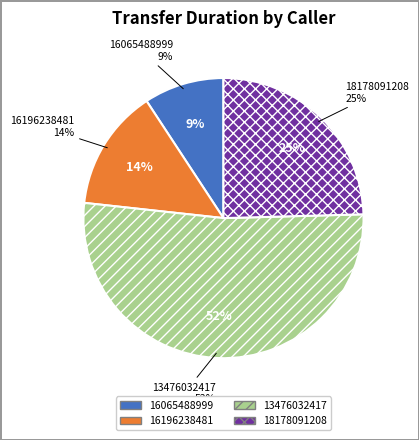

Is there any slice that represents more than half of the pie?

Yes